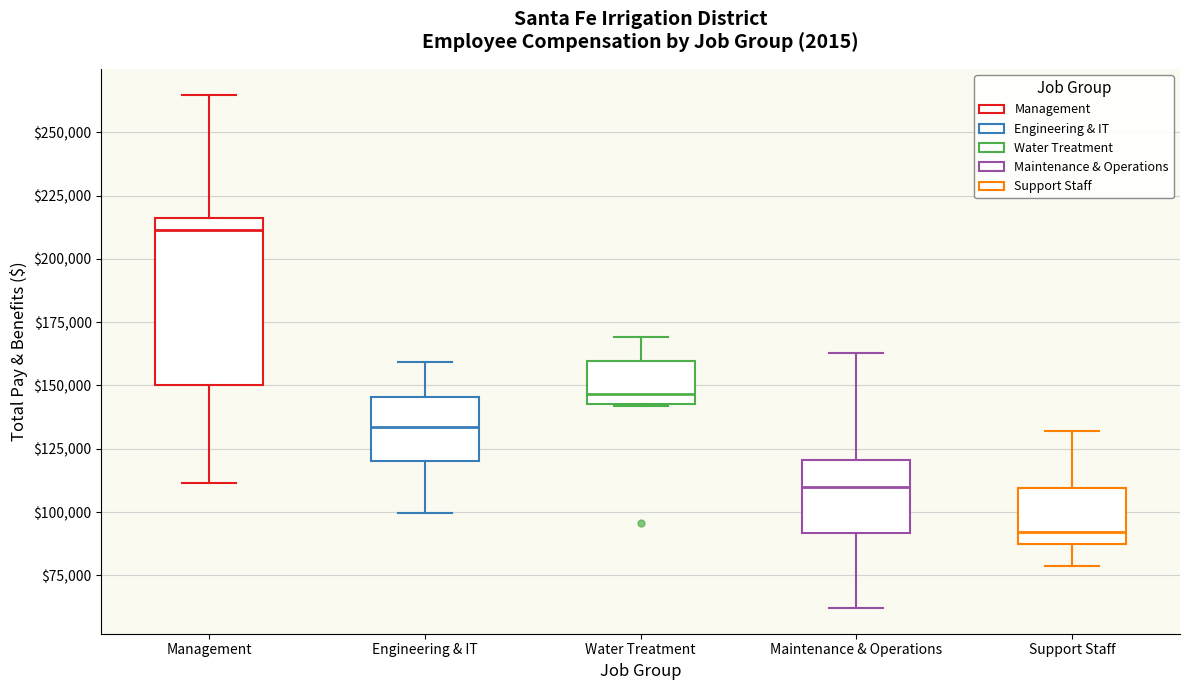

Which box is the tallest, from its lower edge to its upper edge?

Management